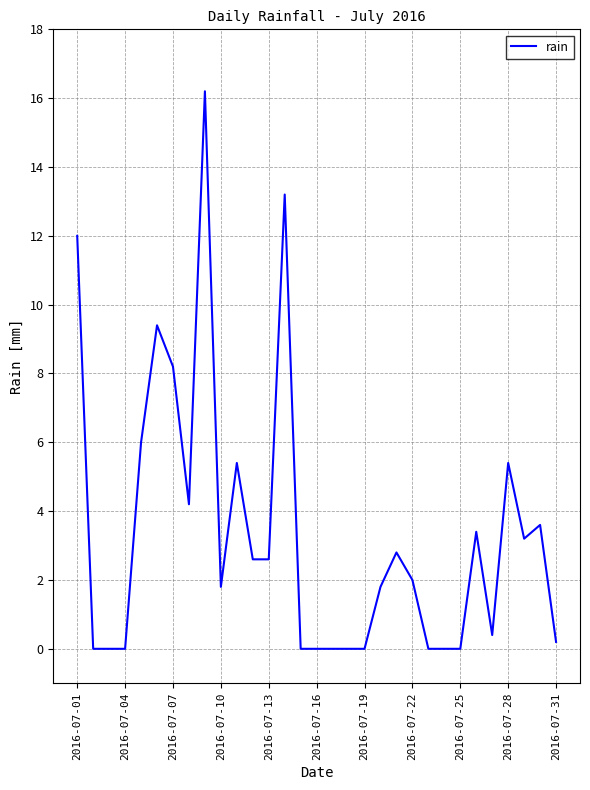

What is the difference between the maximum and minimum values?

16.2